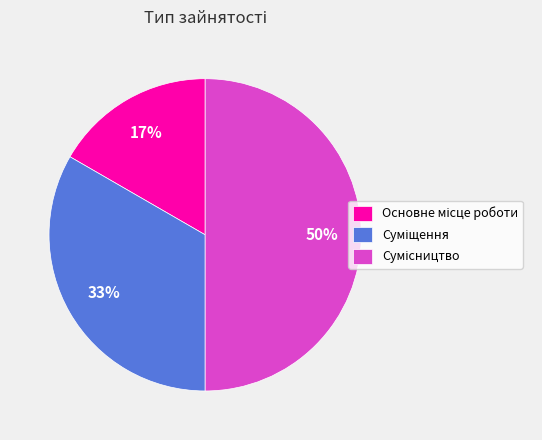

To the nearest percent, what is the difference between the largest and smallest slice percentages?

33%